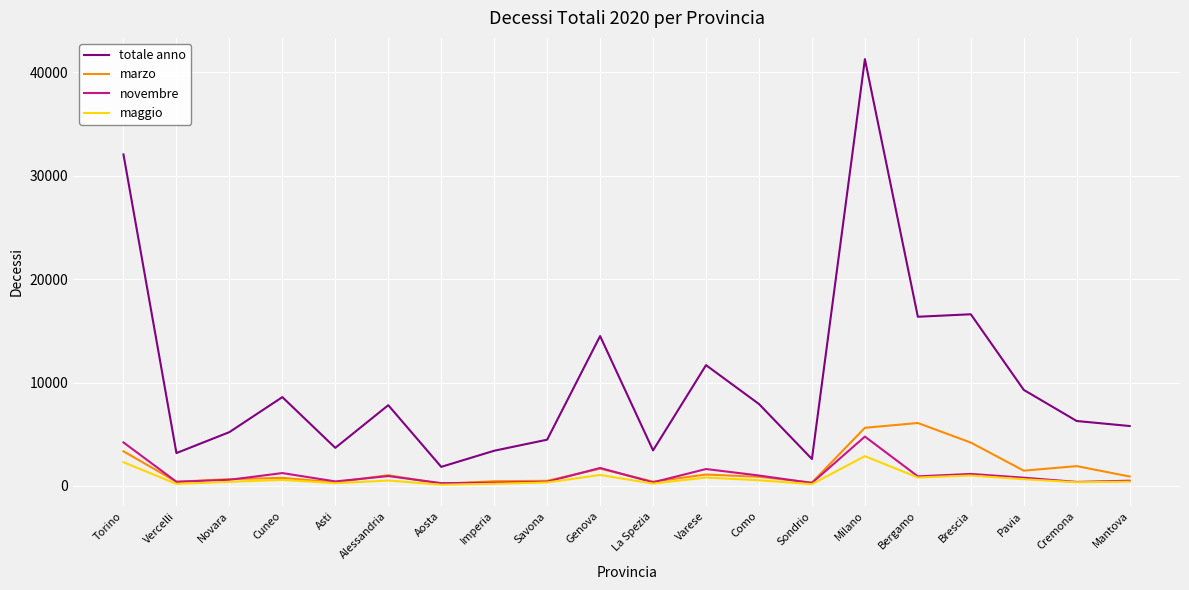

Between Varese and Sondrio, which series saw the biggest shift?

totale anno